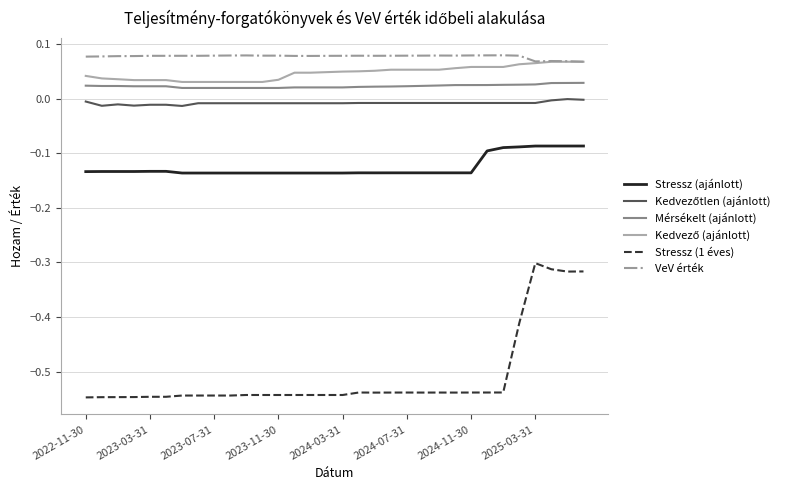

How many lines are shown in the chart?

6